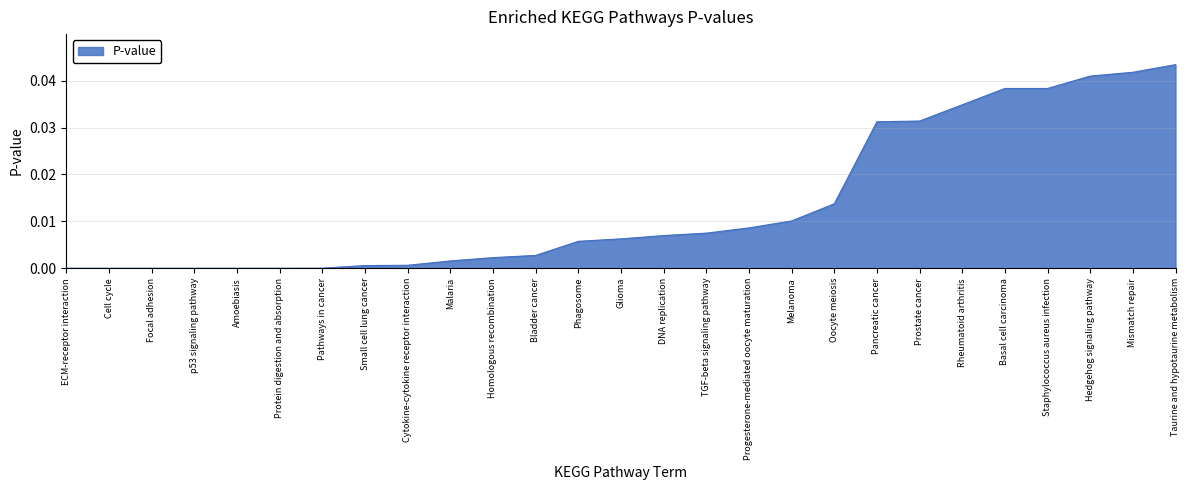

Is it true that the value at Progesterone-mediated oocyte maturation is 0.0?

True